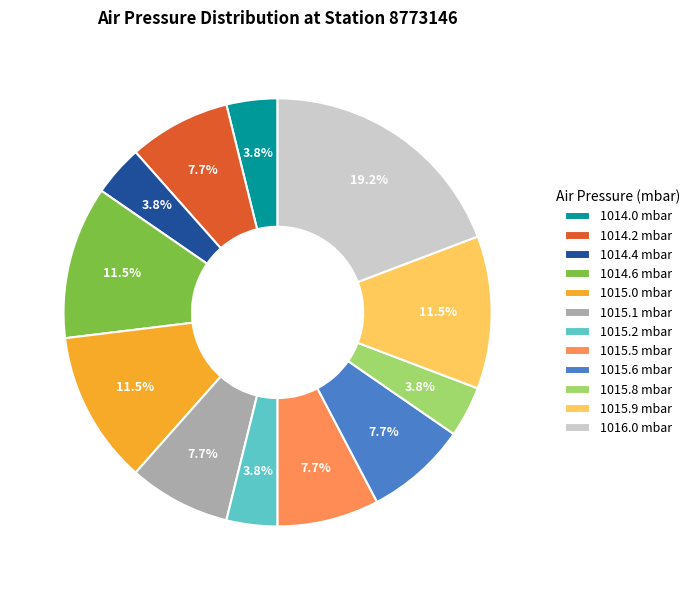

Combined, do 1015.1 and 1015.9 account for over 50%?

No